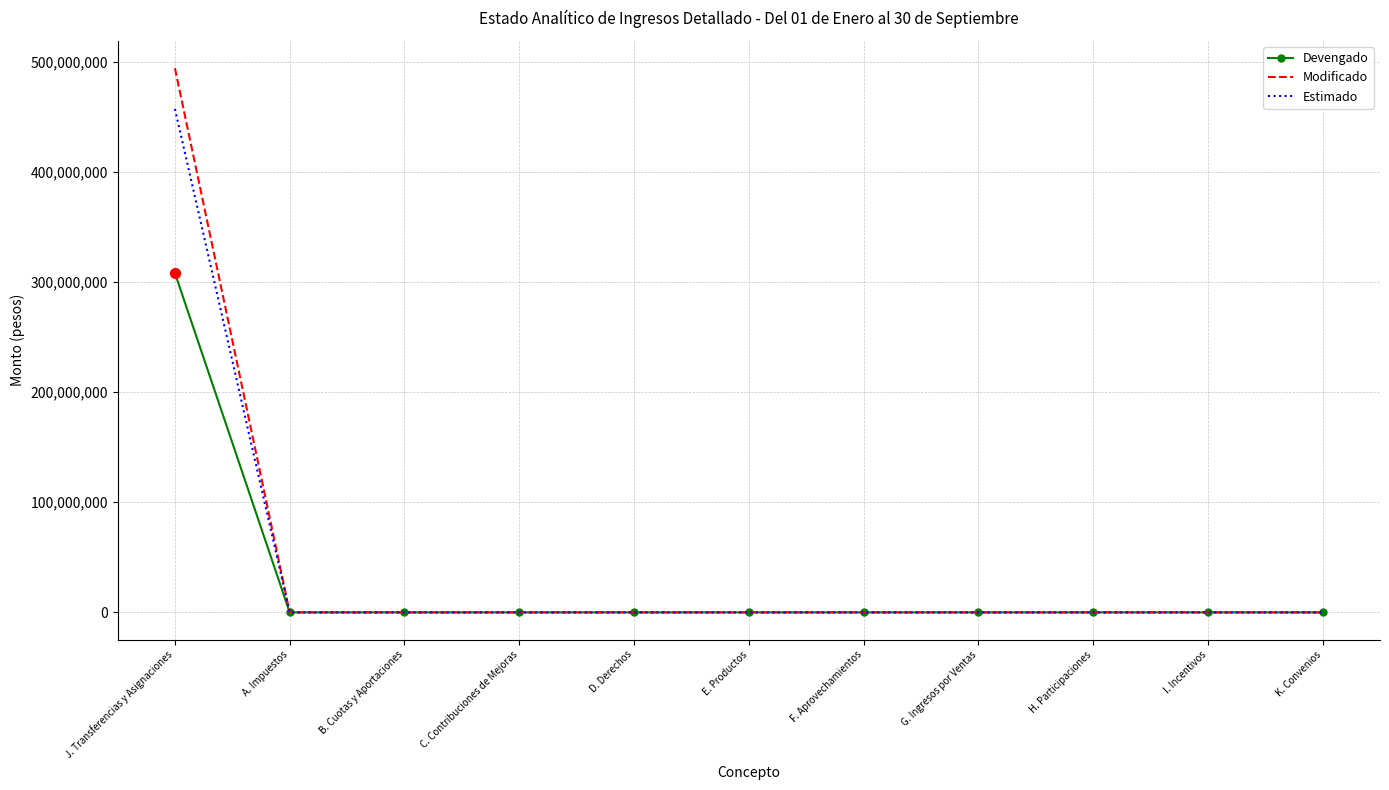

Is the value of Estimado at J. Transferencias y Asignaciones greater than the value of Modificado at F. Aprovechamientos?

Yes